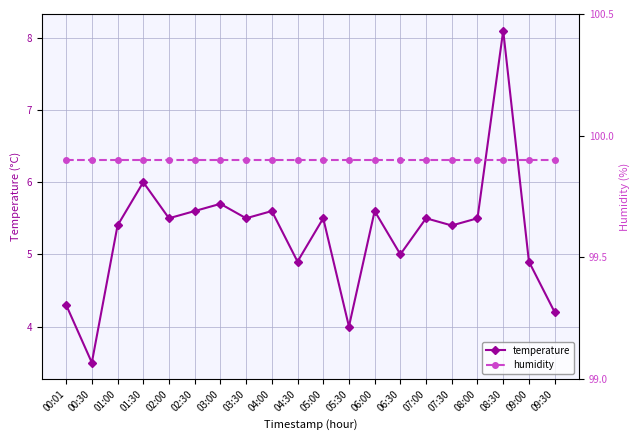

At which category does the chart reach its peak across all series?

00:01